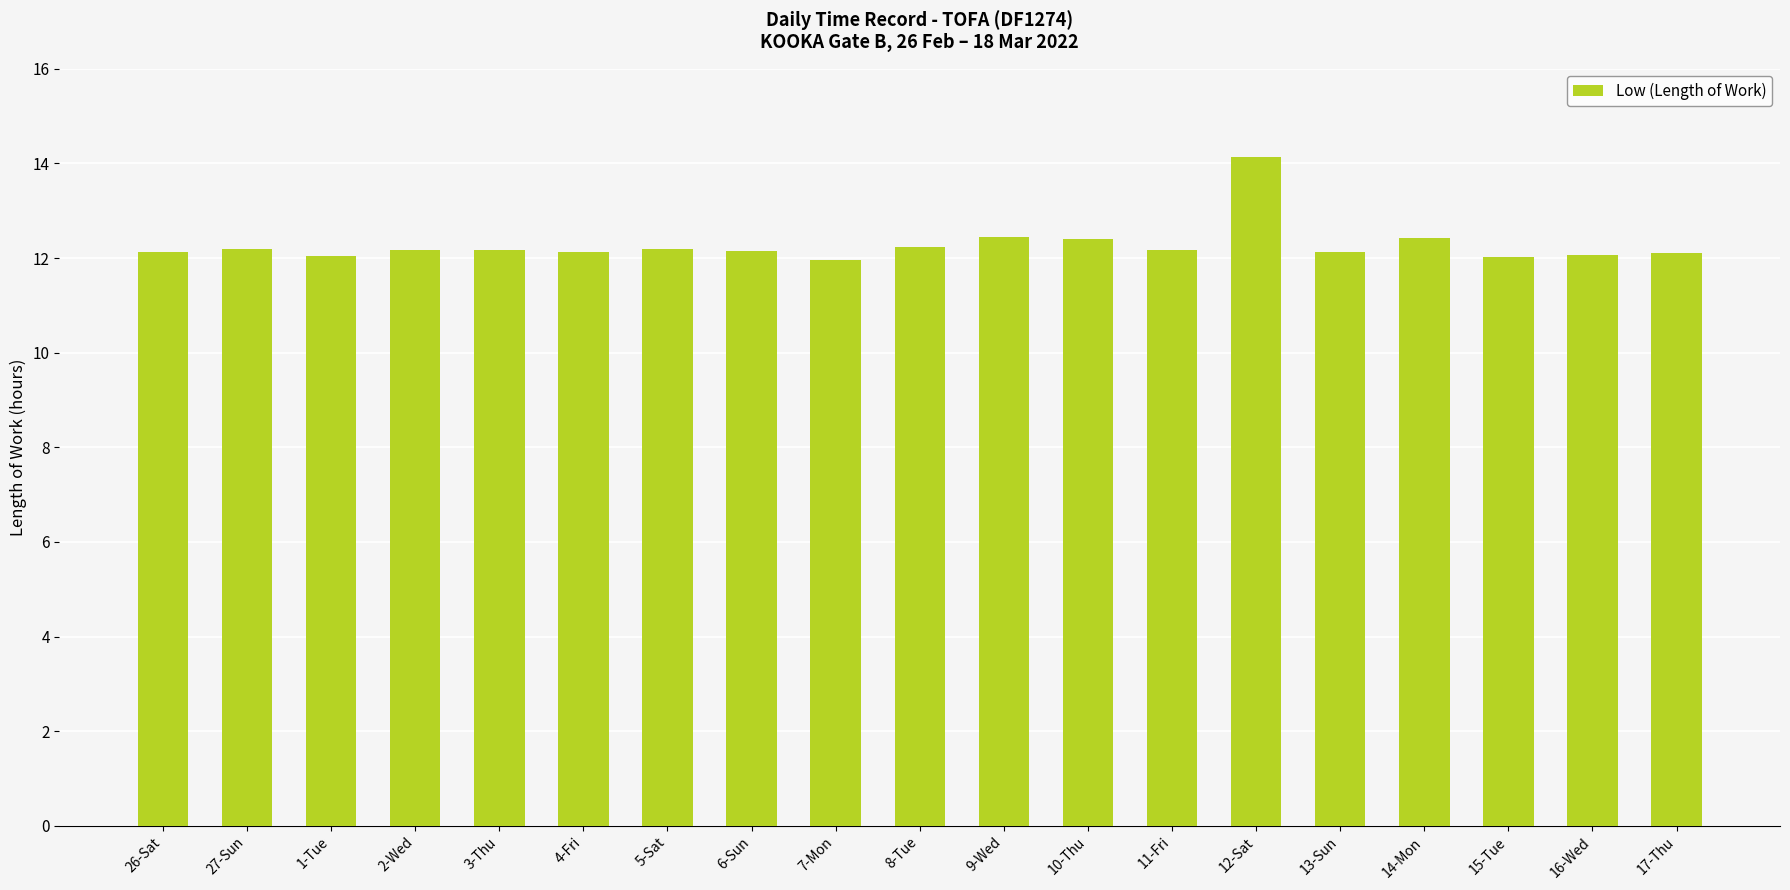

What is the maximum value shown in the chart?

14.1